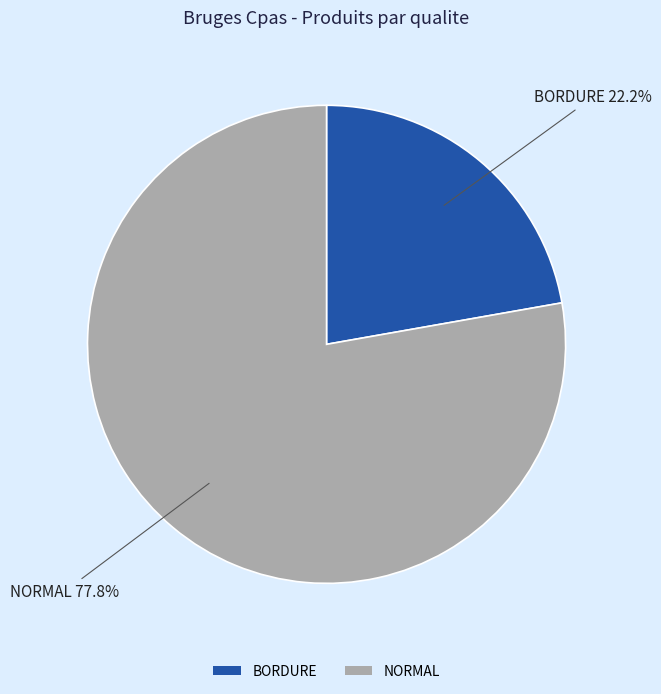

Which category has the biggest portion of the pie?

NORMAL